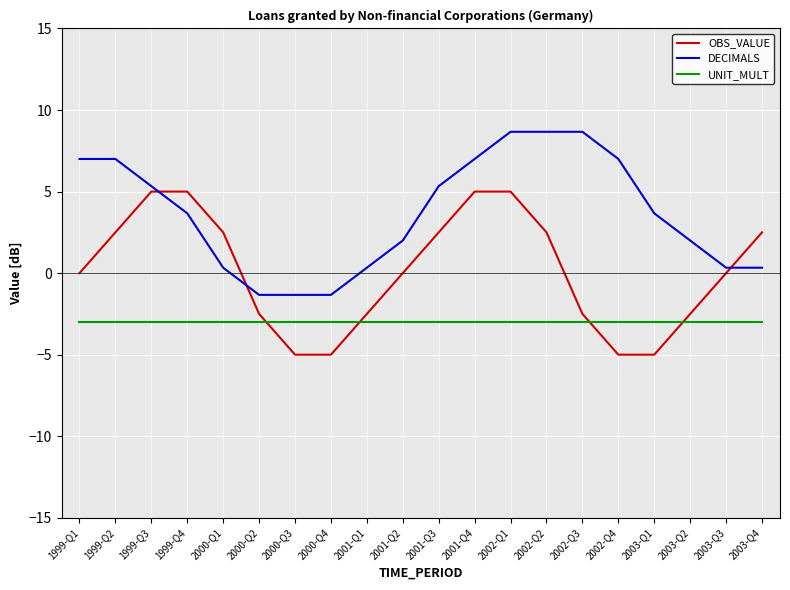

How many categories are shown in the chart?

20